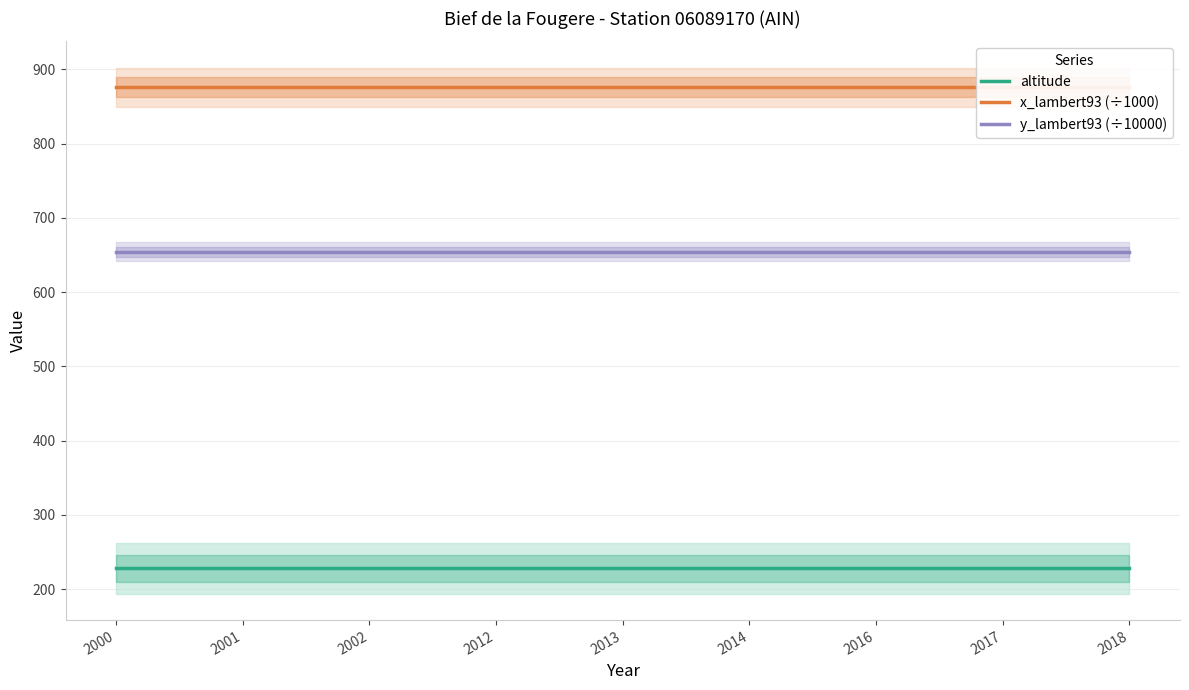

What is the approximate value of x_lambert93 (÷1000) at 2017?

876.1